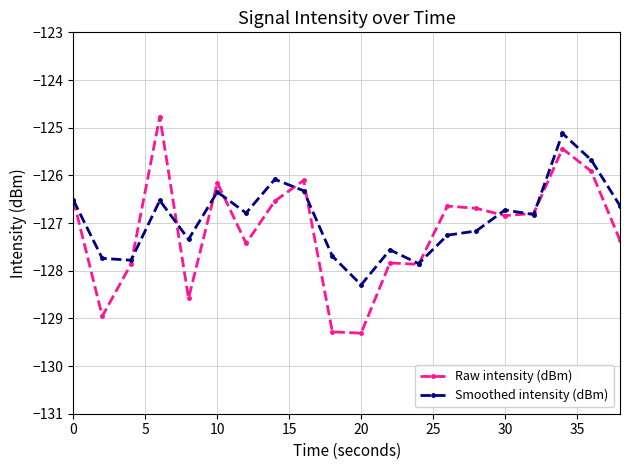

How many data points in Raw intensity (dBm) are less than -126?

17